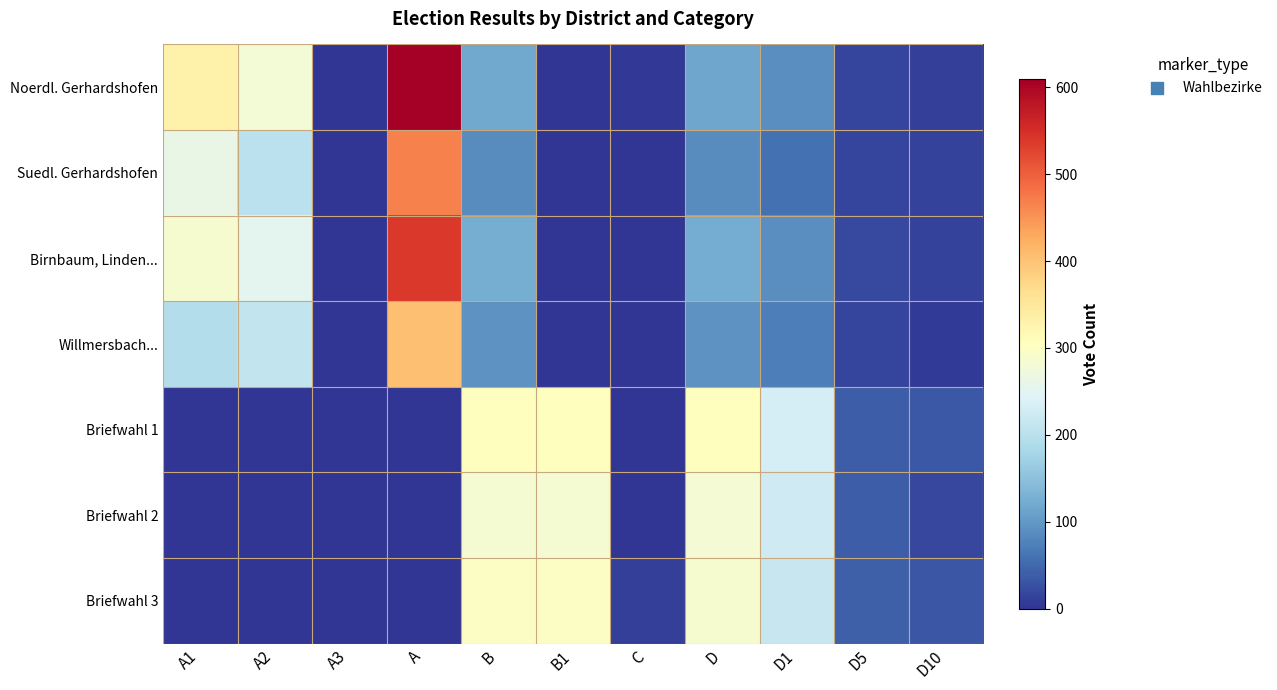

Rank the series at A from highest to lowest value.

Noerdl. Gerhardshofen, Birnbaum, Linden..., Suedl. Gerhardshofen, Willmersbach..., Briefwahl 1, Briefwahl 2, Briefwahl 3